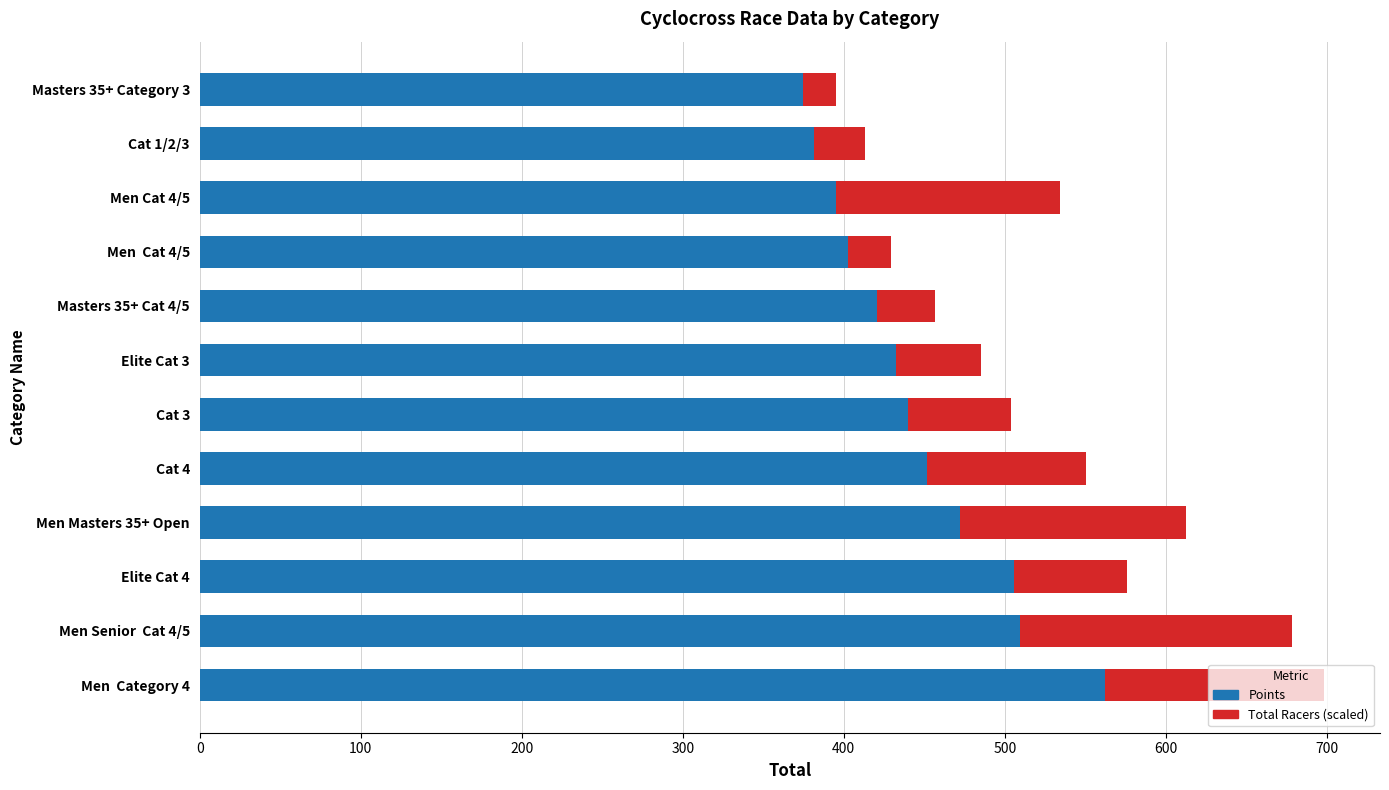

What is the sum of all Points values?

5349.3